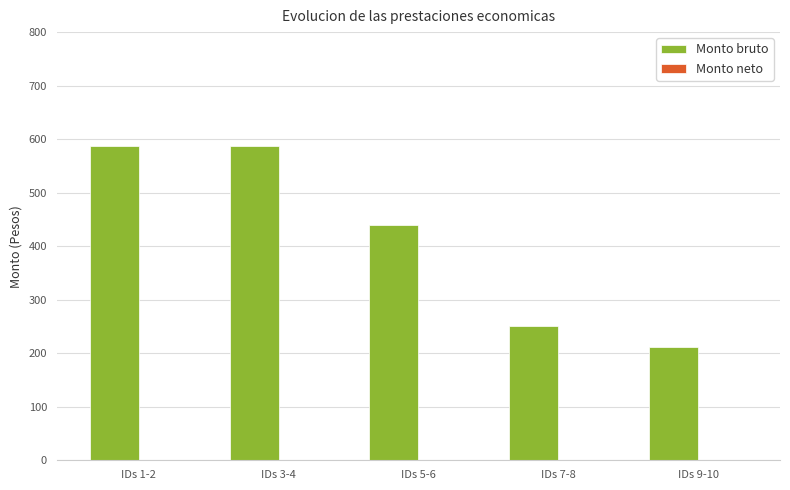

Reading left to right, what are all the values shown in this chart?

IDs 1-2=586.8	IDs 3-4=586.8	IDs 5-6=439.7	IDs 7-8=251.8	IDs 9-10=210.9